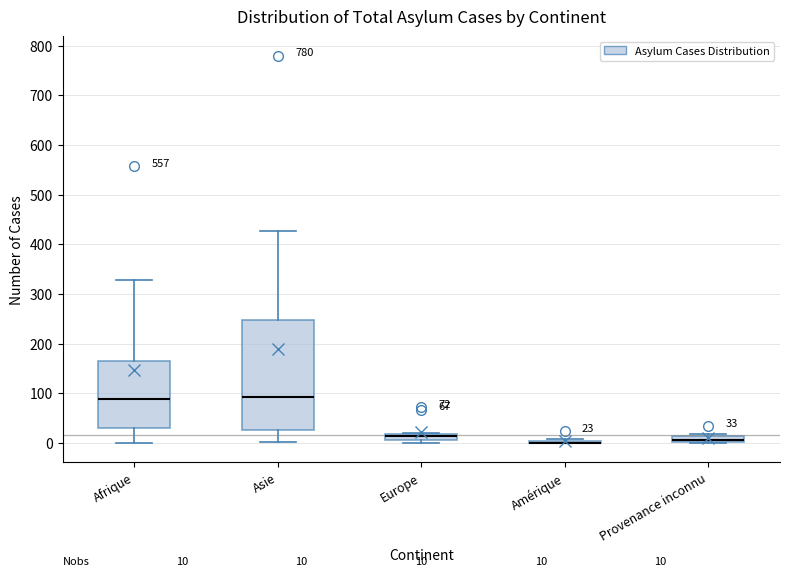

Which box is the tallest, from its lower edge to its upper edge?

Asie